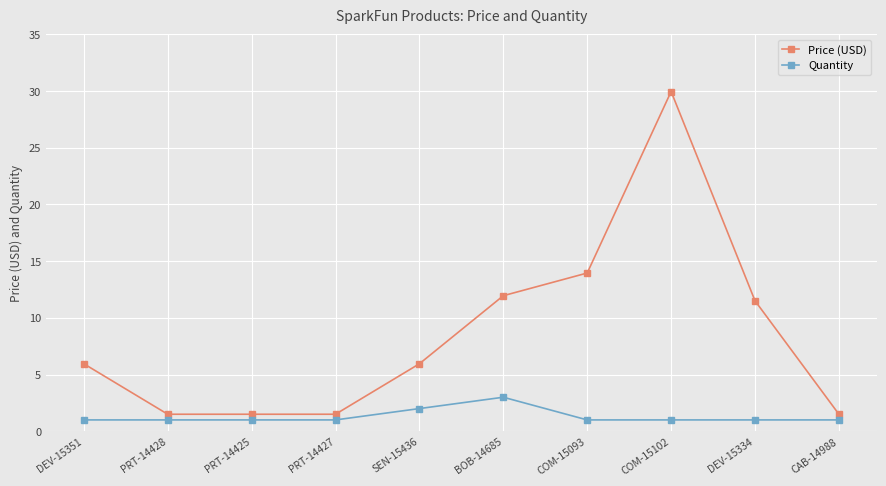

True or false: Quantity and Price (USD) intersect in this chart.

False